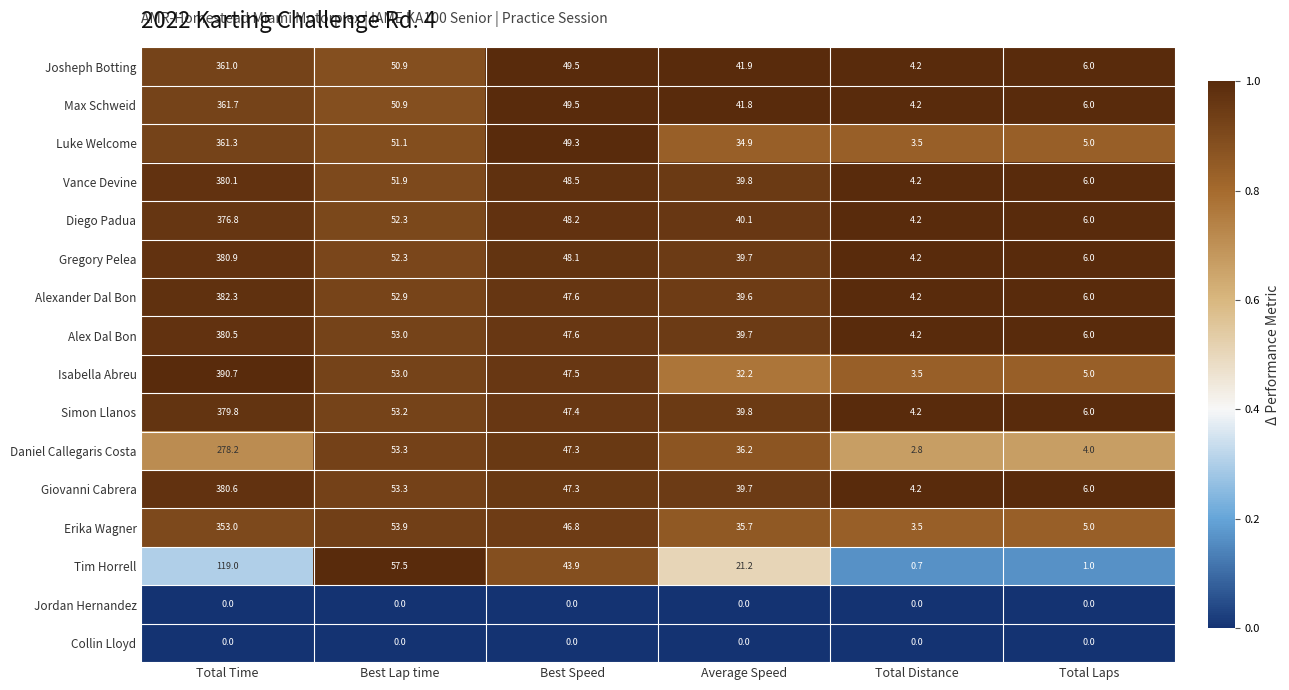

Which series changed the most between Average Speed and Total Laps?

Josheph Botting